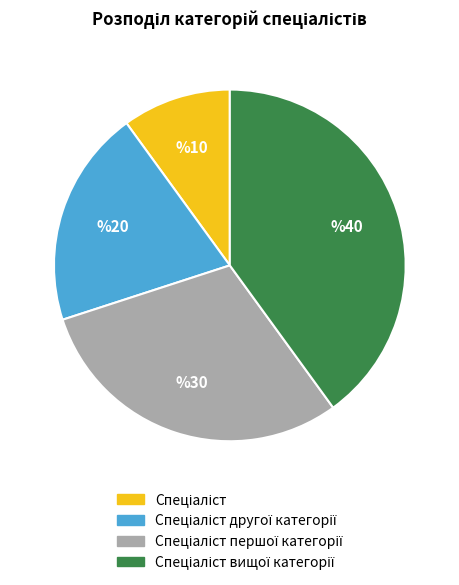

How many segments does this pie chart have?

4